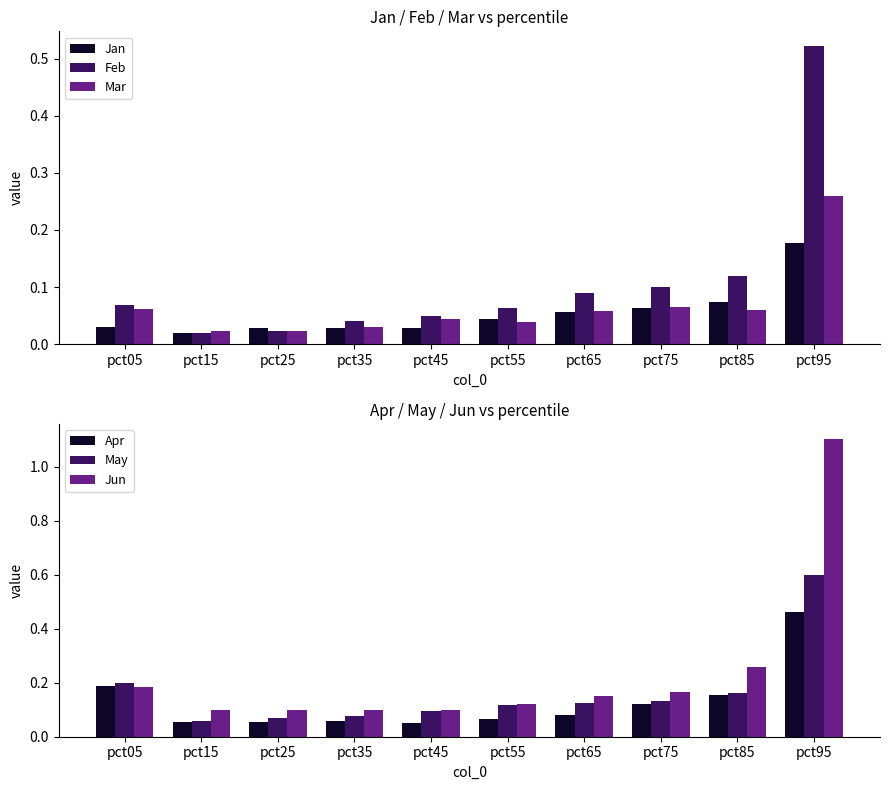

Where is Jun nearest to the value 0?

pct35